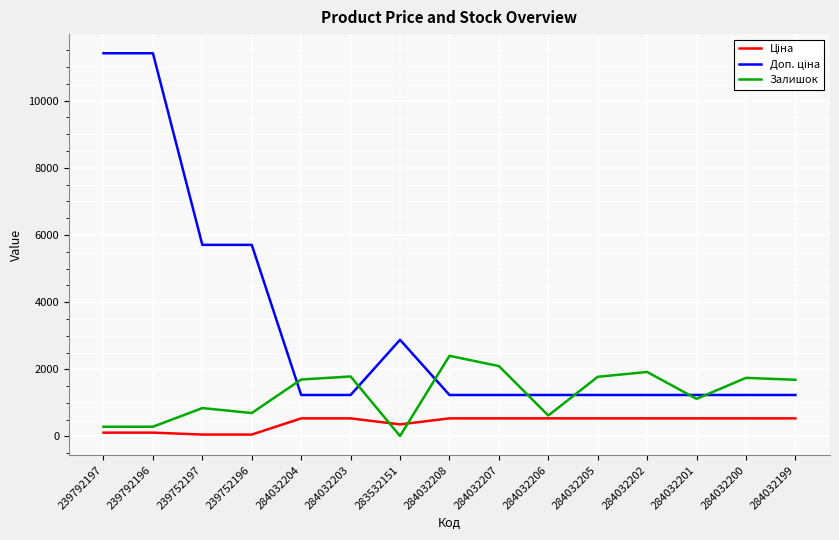

The value of Залишок at 284032199 is 519.2. True or false?

False